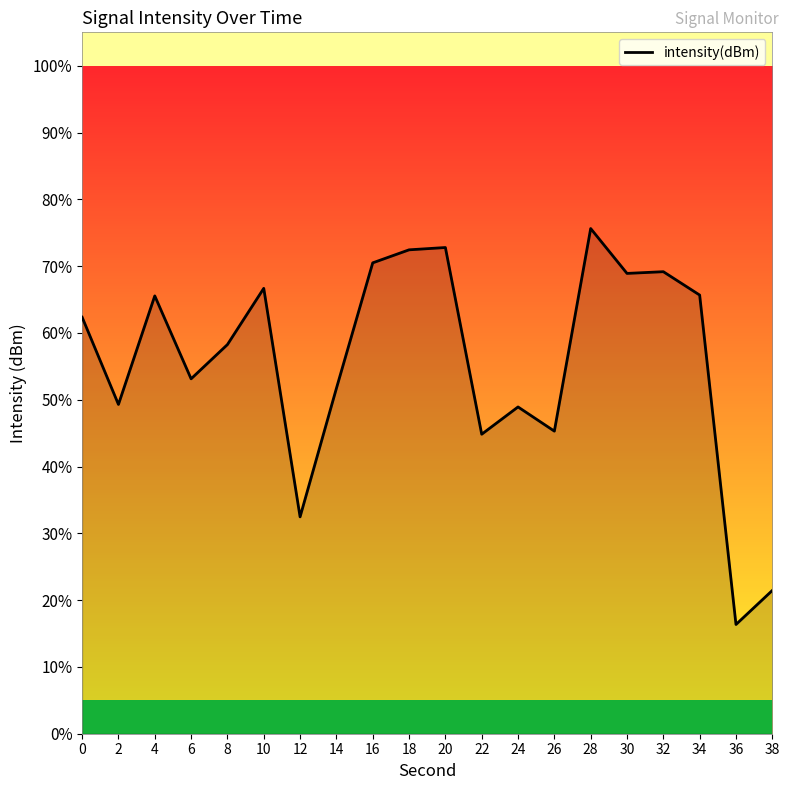

What is the ratio of the value at 36 to the value at 0?

0.3